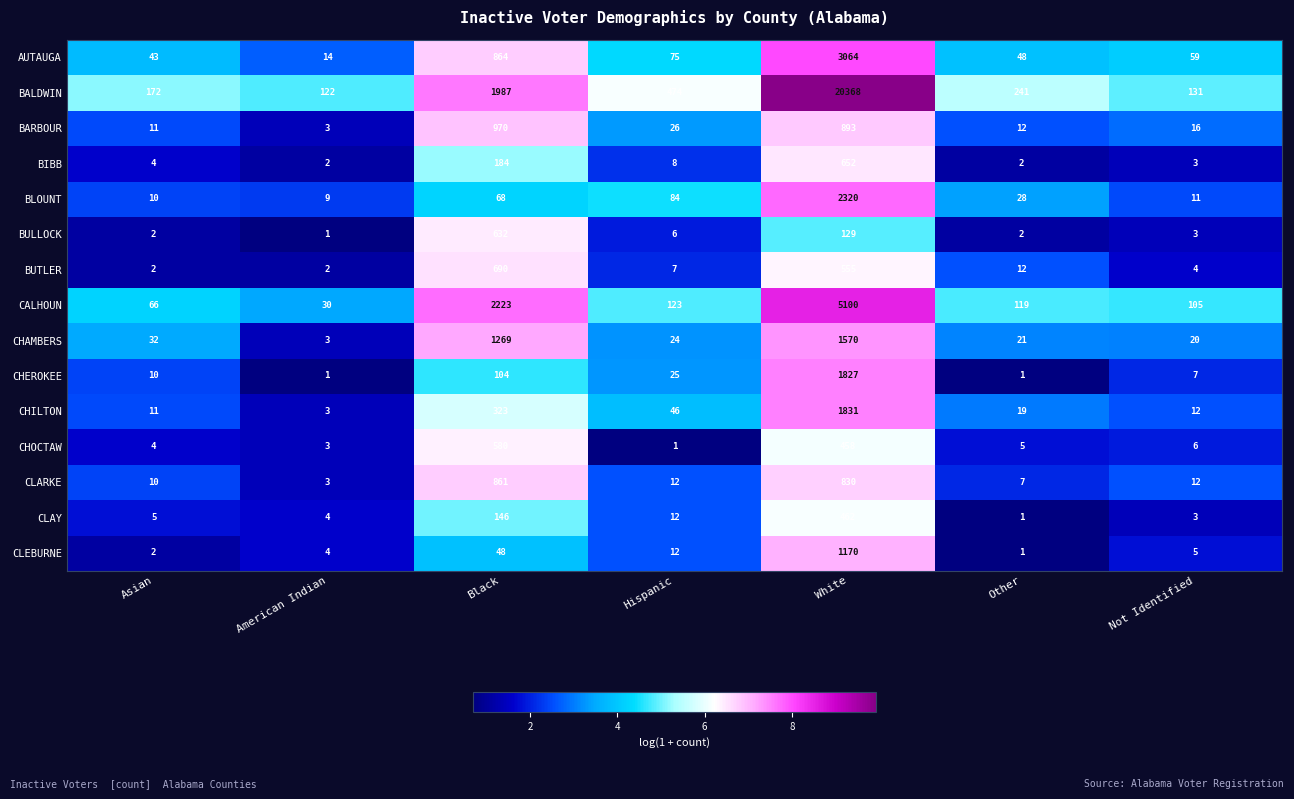

Which series has the largest range (max minus min)?

BALDWIN